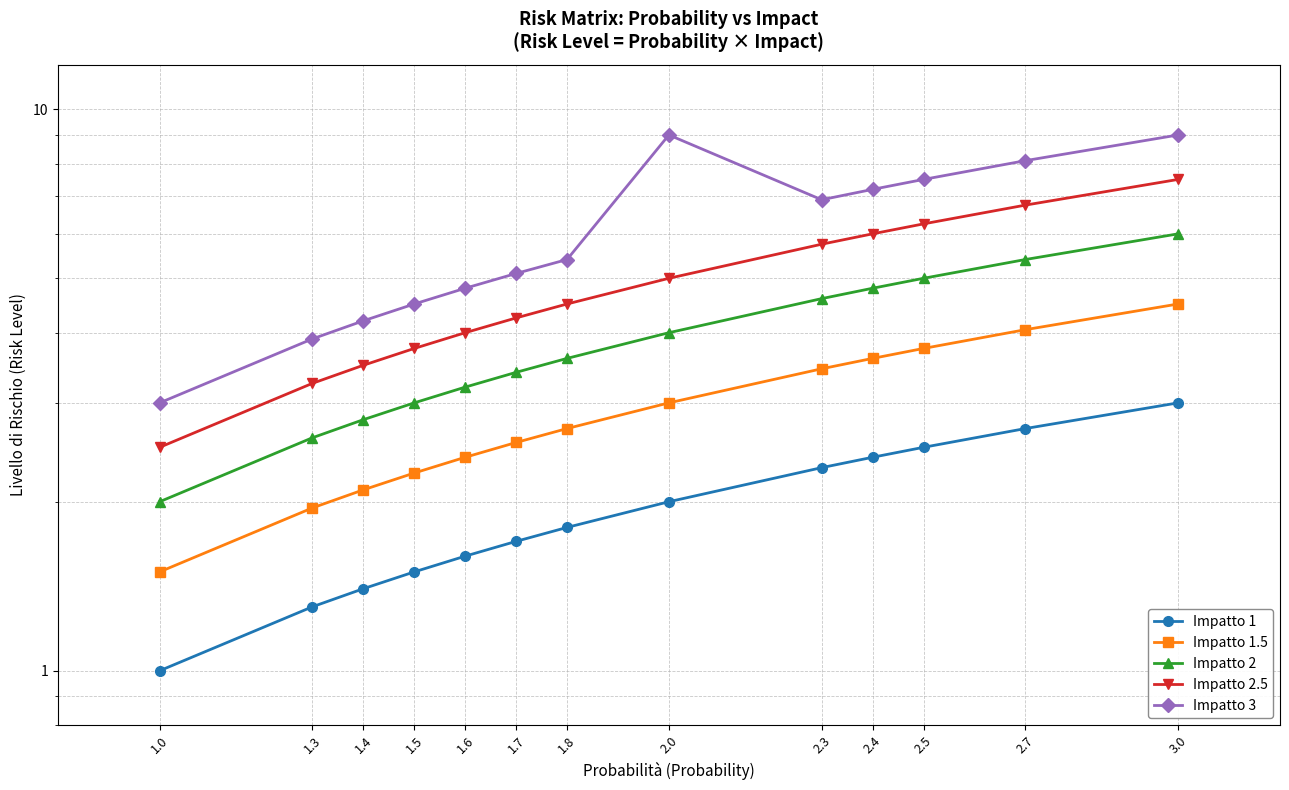

Between 1.0 and 2.3, which series saw the biggest shift?

Impatto 3